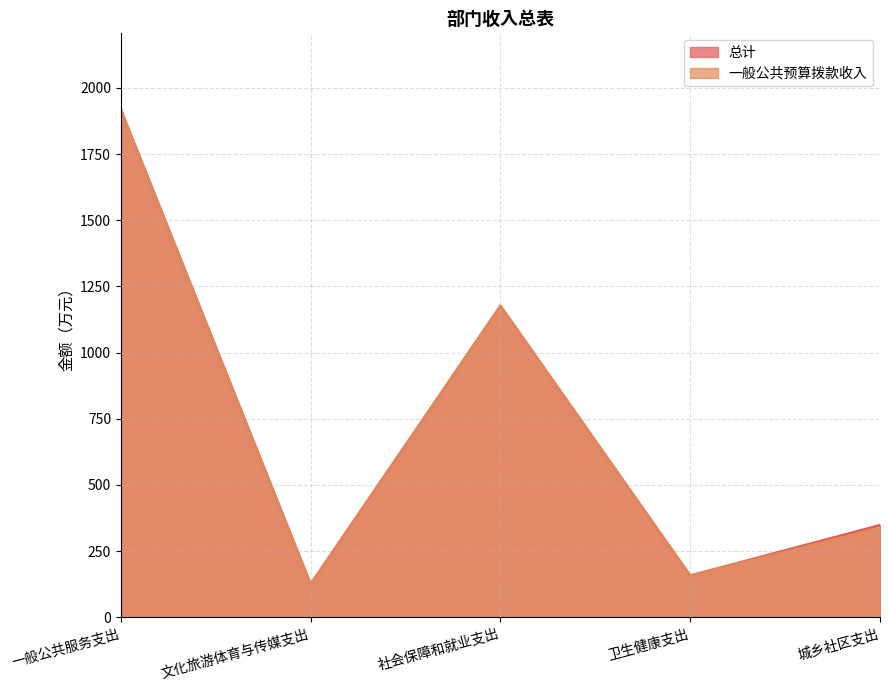

Reading left to right, what are all the values shown in this chart?

总计: 一般公共服务支出=1918.6	文化旅游体育与传媒支出=126.4	社会保障和就业支出=1177.6	卫生健康支出=158.2	城乡社区支出=348.9
一般公共预算拨款收入: 一般公共服务支出=1918.6	文化旅游体育与传媒支出=126.4	社会保障和就业支出=1177.6	卫生健康支出=158.2	城乡社区支出=338.1